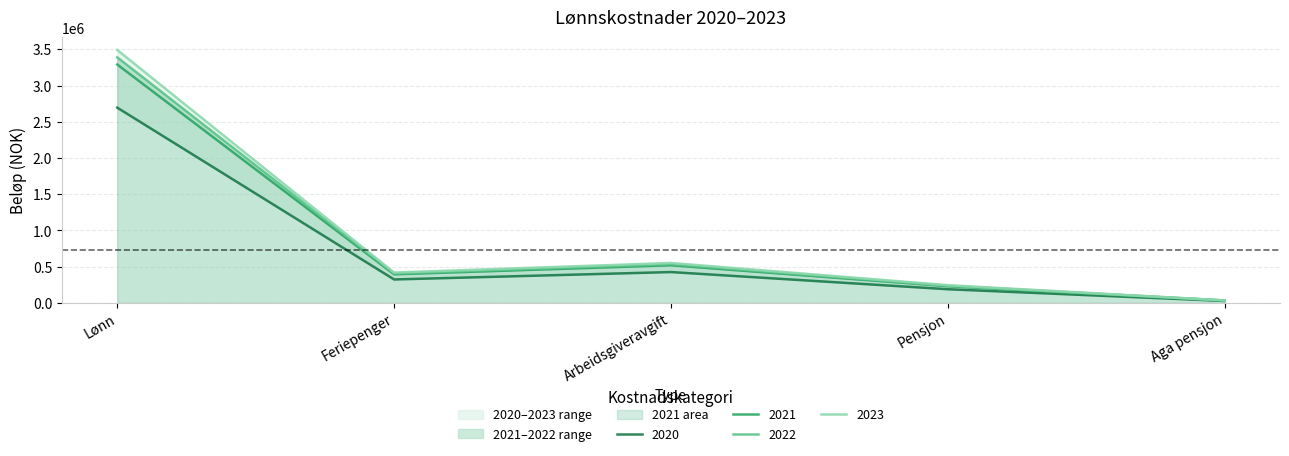

At which category does the chart reach its peak across all series?

Lønn